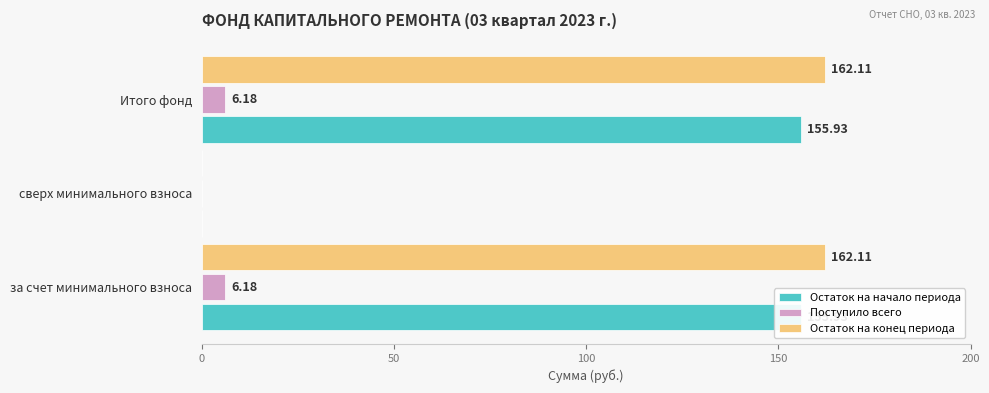

Are the bars grouped side by side (vs. stacked)?

Yes